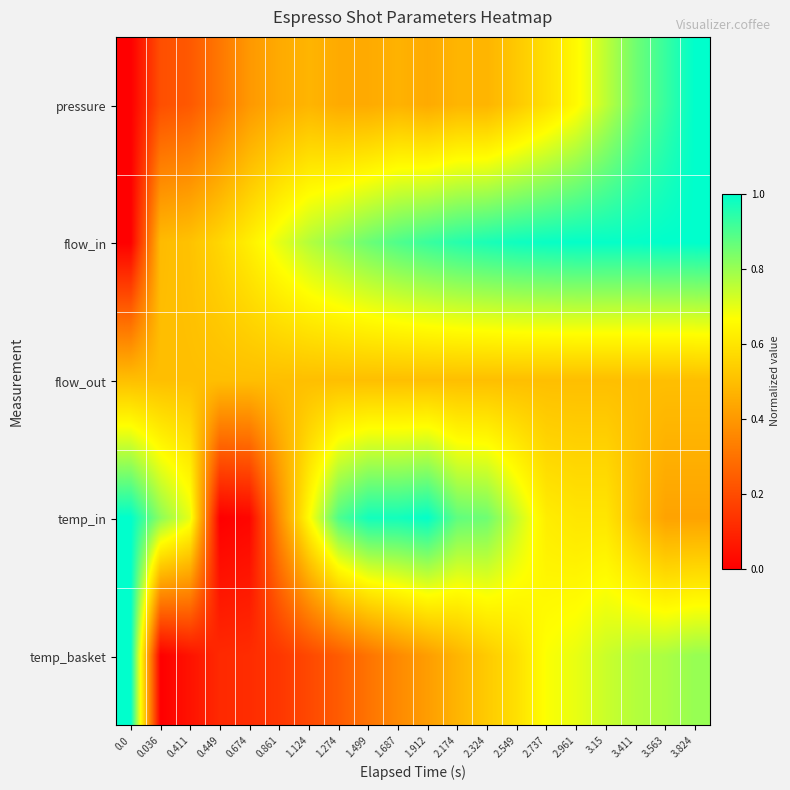

Between 2.174 and 3.411, which series saw the biggest shift?

pressure